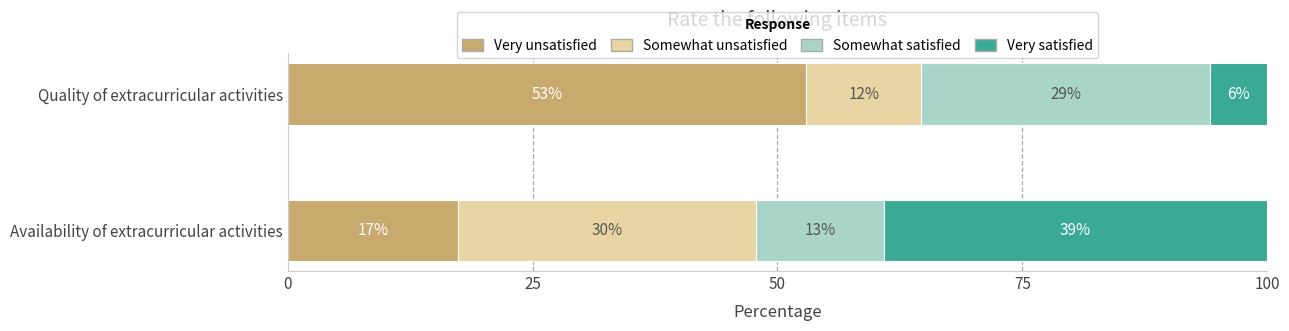

What are all the series names shown in the legend?

Very unsatisfied, Somewhat unsatisfied, Somewhat satisfied, Very satisfied